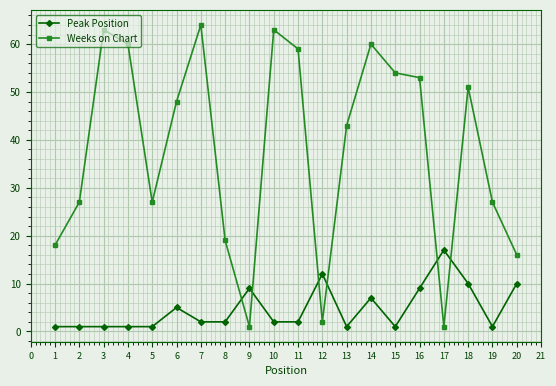

What is the value of the Peak Position point at the 16th from the left?

9